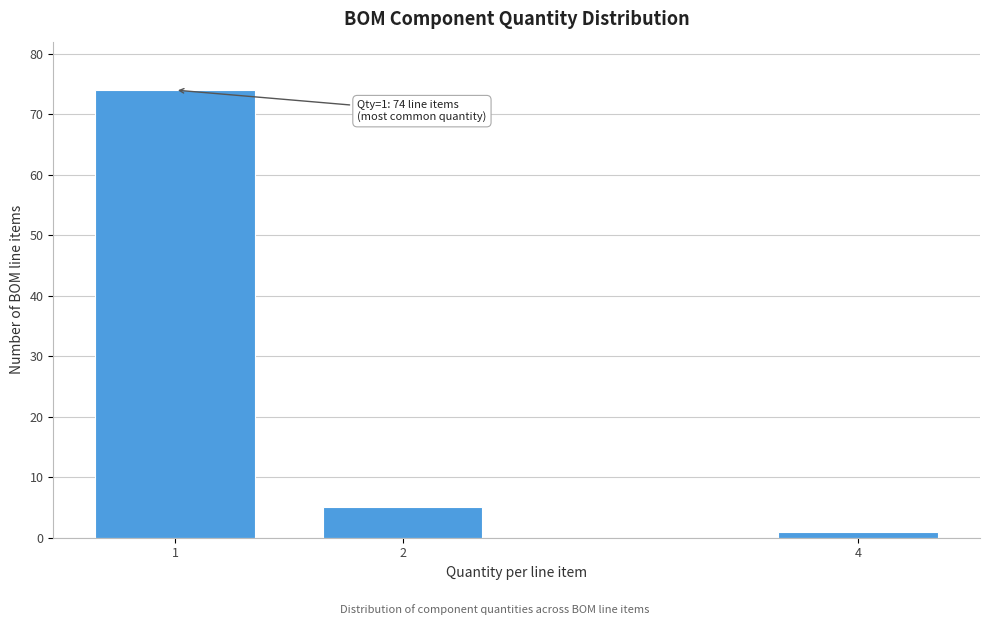

Reading left to right, extract all data points from this chart.

1=74	2=5	4=1